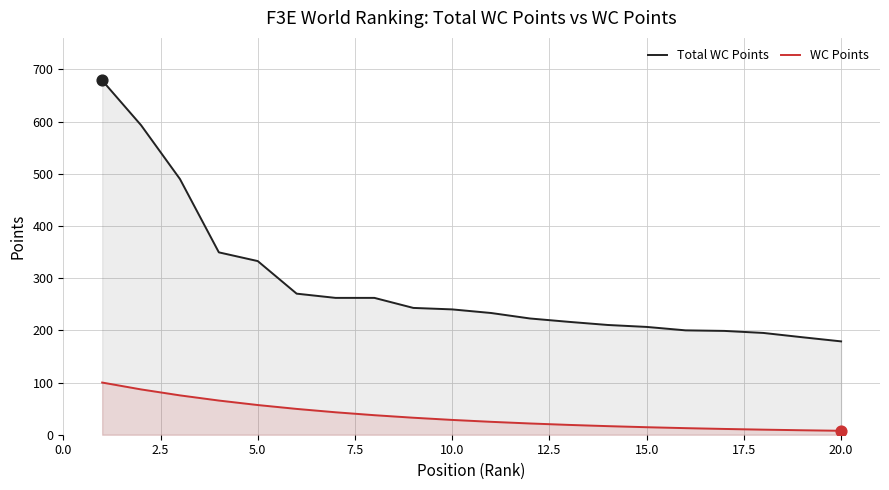

Which series has the largest Y range (max minus min)?

Total WC Points